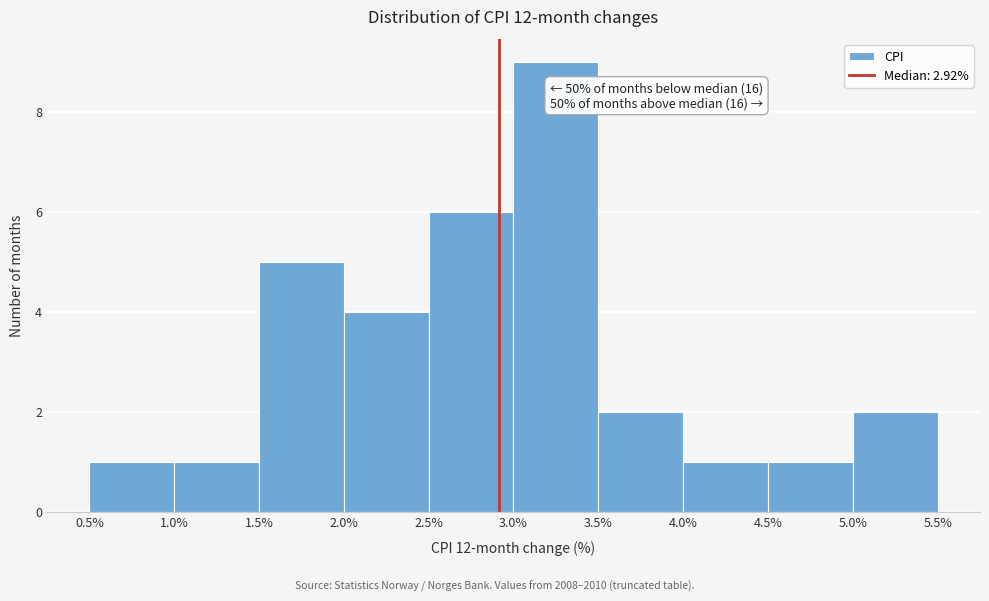

Over which range of the x-axis is the bar tallest?

3.0% to 3.5%